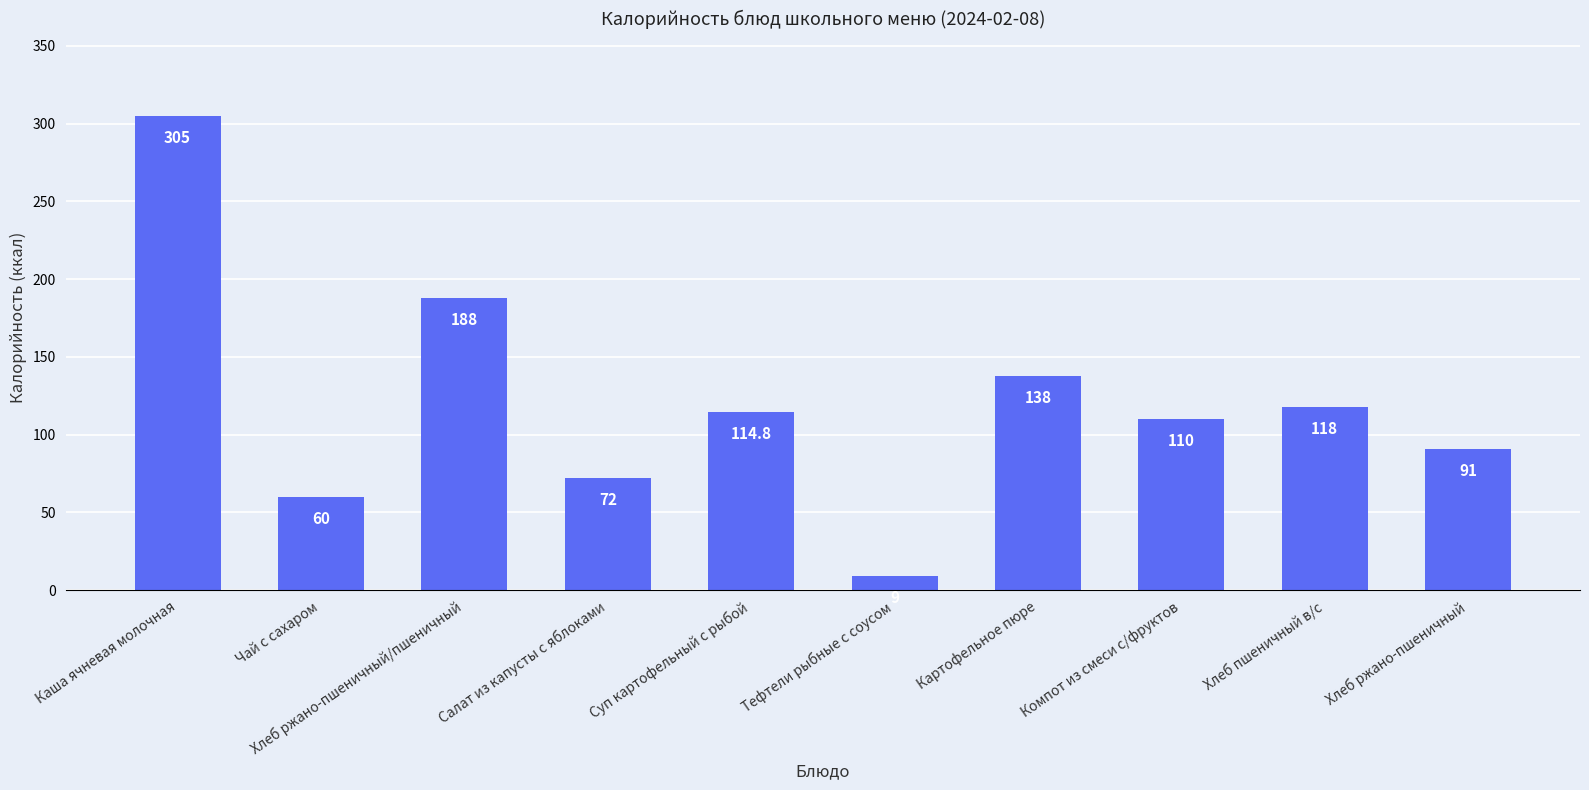

How many distinct data groups are displayed?

1